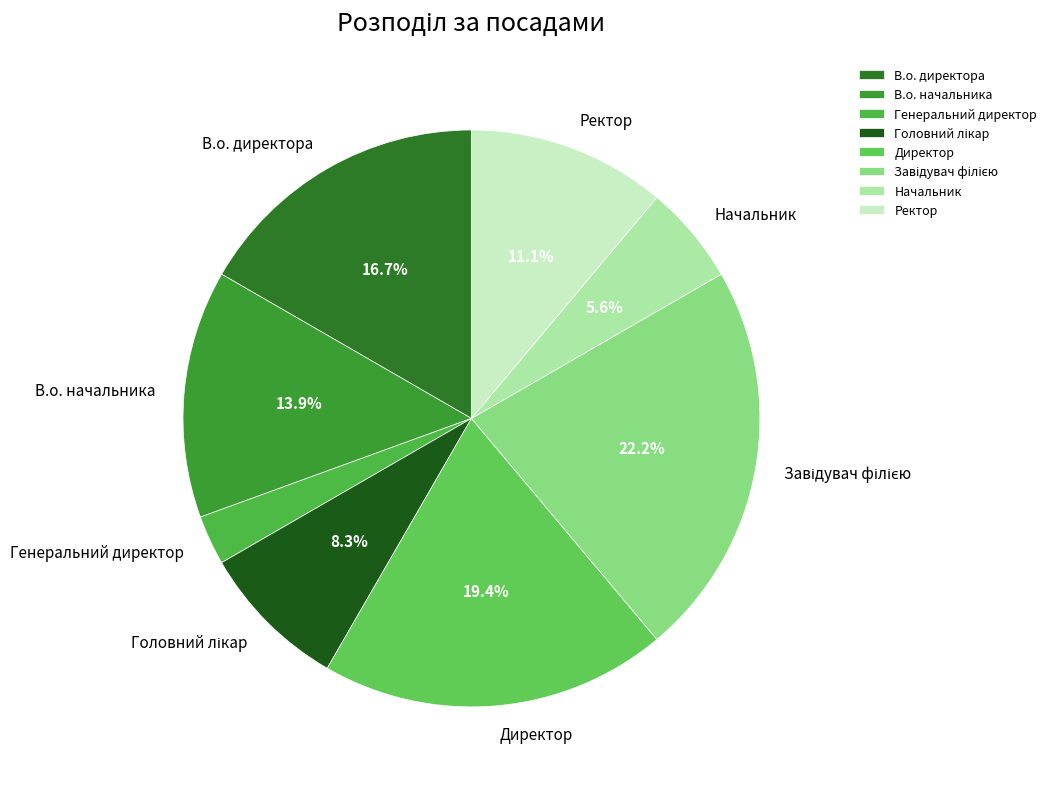

What is the smallest slice in the pie chart?

Генеральний директор